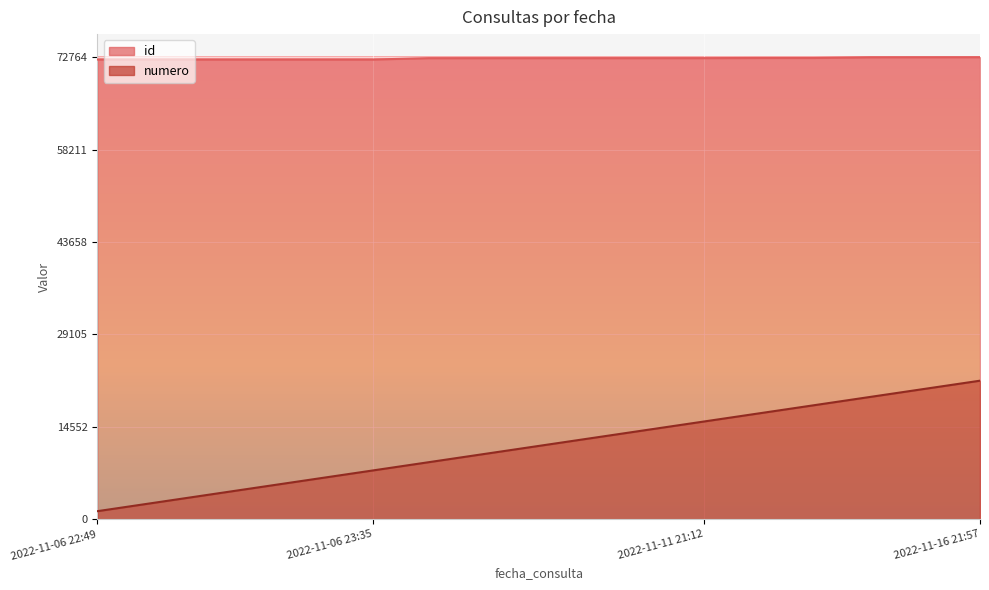

True or false: id and numero cross at least once.

False